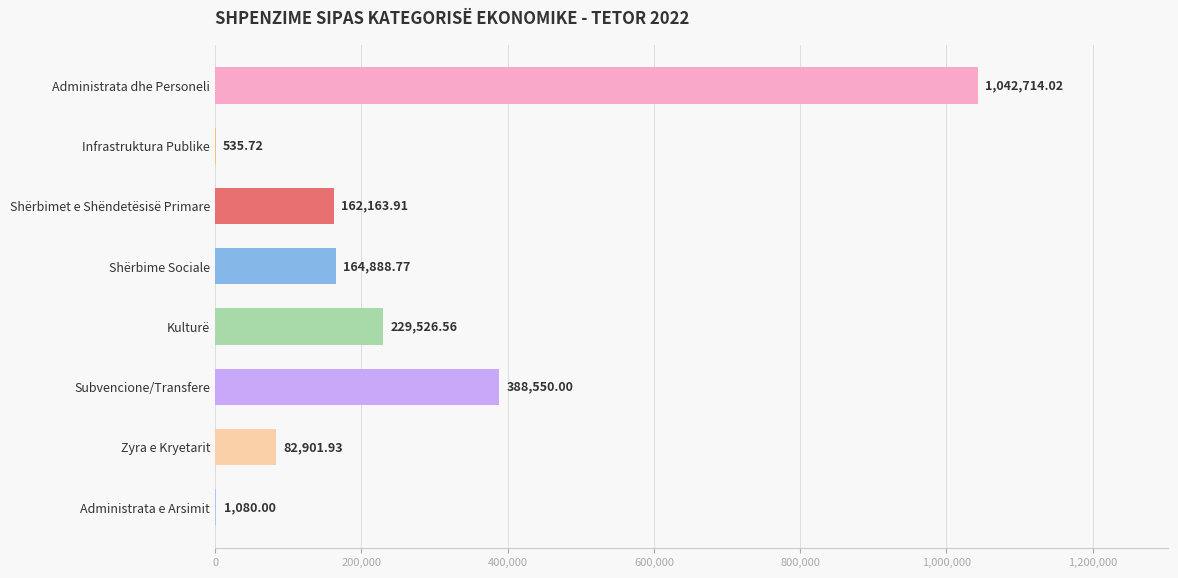

What is the ratio of the value at Subvencione/Transfere to the value at Administrata e Arsimit?

359.8